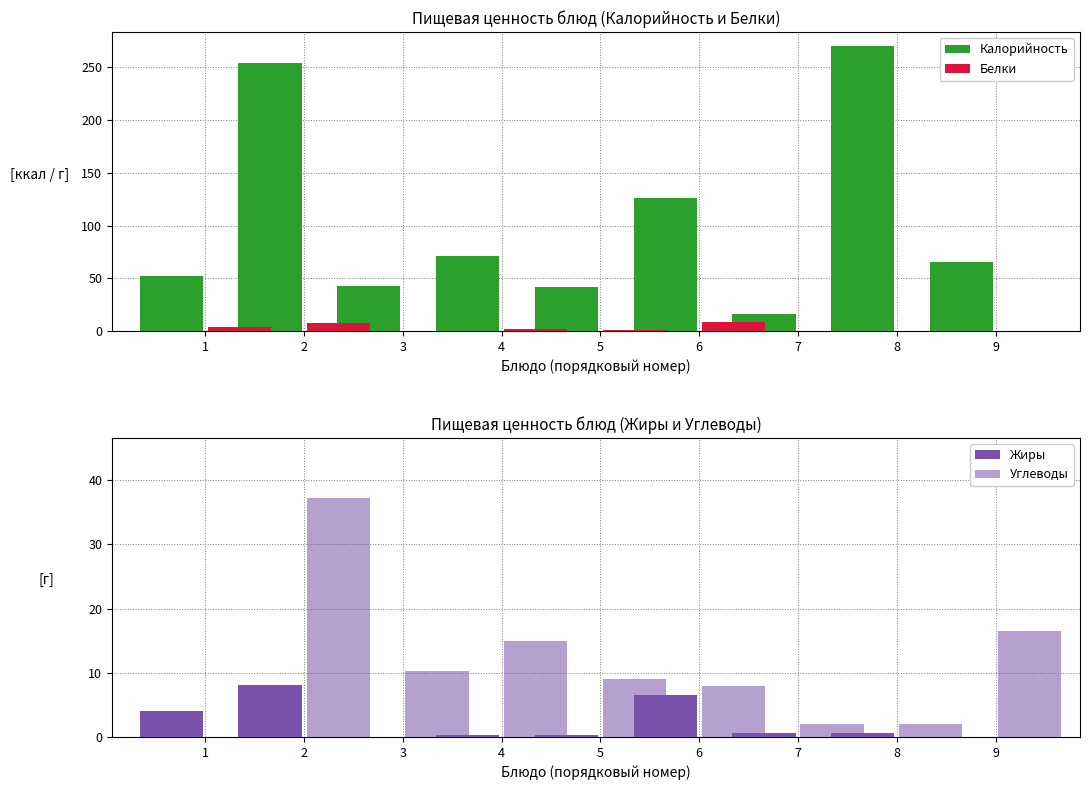

Rank the series at 1 from highest to lowest value.

Калорийность, Белки, Жиры, Углеводы